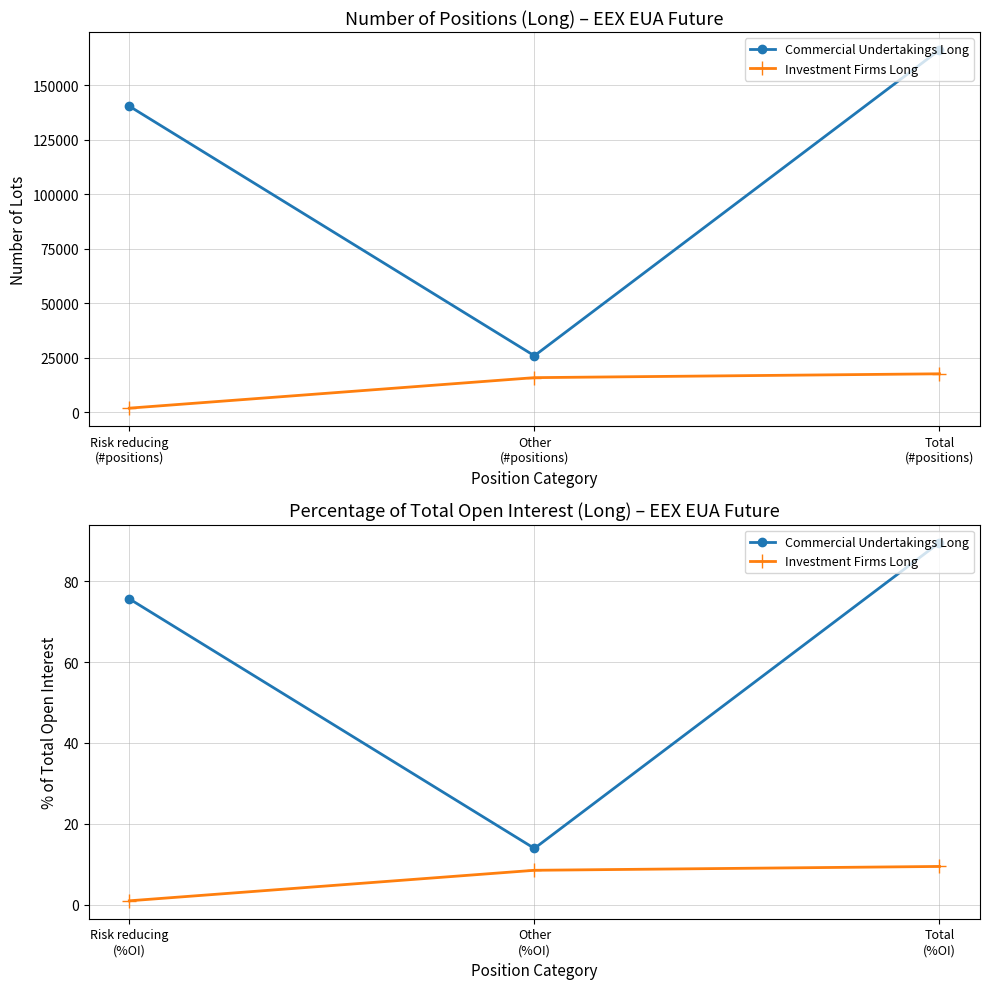

What is the smallest value displayed?

0.9